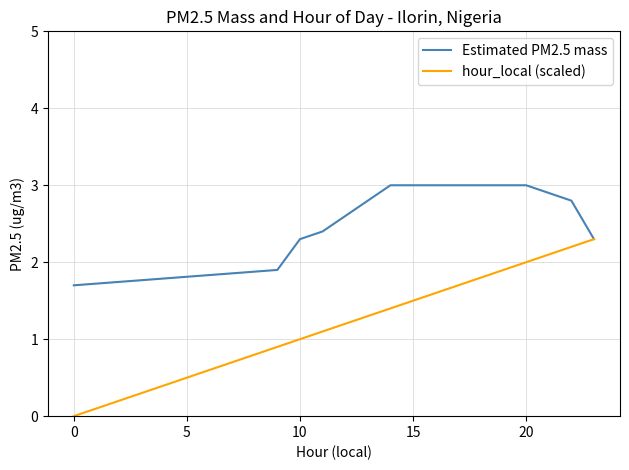

Which series has the widest spread of values?

hour_local (scaled)